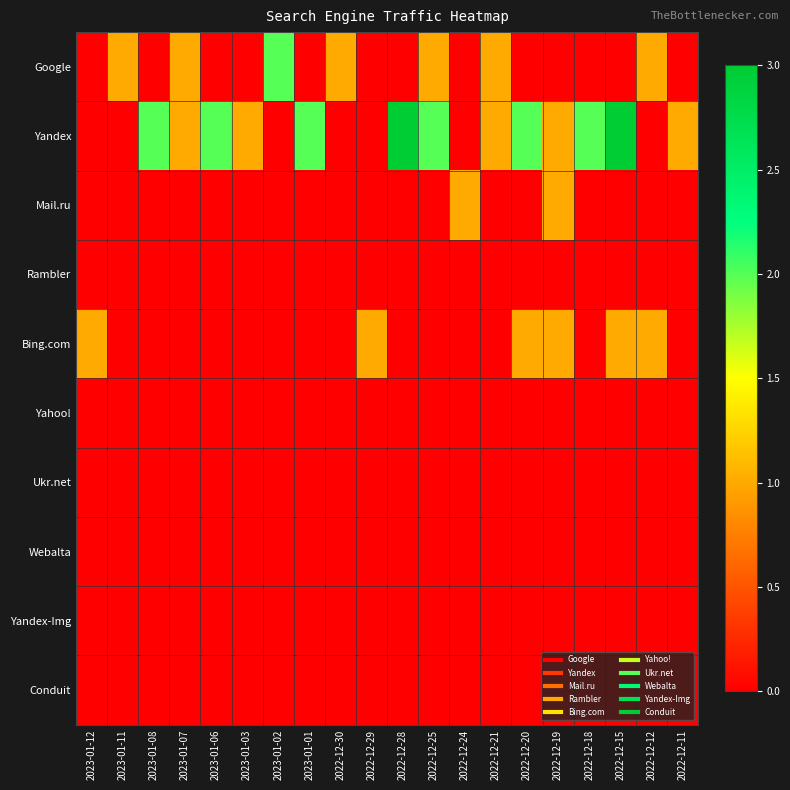

Reading right to left, what are all the values shown in this chart?

Google: 2022-12-11=0	2022-12-12=1	2022-12-15=0	2022-12-18=0	2022-12-19=0	2022-12-20=0	2022-12-21=1	2022-12-24=0	2022-12-25=1	2022-12-28=0	2022-12-29=0	2022-12-30=1	2023-01-01=0	2023-01-02=2	2023-01-03=0	2023-01-06=0	2023-01-07=1	2023-01-08=0	2023-01-11=1	2023-01-12=0
Yandex: 2022-12-11=1	2022-12-12=0	2022-12-15=3	2022-12-18=2	2022-12-19=1	2022-12-20=2	2022-12-21=1	2022-12-24=0	2022-12-25=2	2022-12-28=3	2022-12-29=0	2022-12-30=0	2023-01-01=2	2023-01-02=0	2023-01-03=1	2023-01-06=2	2023-01-07=1	2023-01-08=2	2023-01-11=0	2023-01-12=0
Mail.ru: 2022-12-11=0	2022-12-12=0	2022-12-15=0	2022-12-18=0	2022-12-19=1	2022-12-20=0	2022-12-21=0	2022-12-24=1	2022-12-25=0	2022-12-28=0	2022-12-29=0	2022-12-30=0	2023-01-01=0	2023-01-02=0	2023-01-03=0	2023-01-06=0	2023-01-07=0	2023-01-08=0	2023-01-11=0	2023-01-12=0
Rambler: 2022-12-11=0	2022-12-12=0	2022-12-15=0	2022-12-18=0	2022-12-19=0	2022-12-20=0	2022-12-21=0	2022-12-24=0	2022-12-25=0	2022-12-28=0	2022-12-29=0	2022-12-30=0	2023-01-01=0	2023-01-02=0	2023-01-03=0	2023-01-06=0	2023-01-07=0	2023-01-08=0	2023-01-11=0	2023-01-12=0
Bing.com: 2022-12-11=0	2022-12-12=1	2022-12-15=1	2022-12-18=0	2022-12-19=1	2022-12-20=1	2022-12-21=0	2022-12-24=0	2022-12-25=0	2022-12-28=0	2022-12-29=1	2022-12-30=0	2023-01-01=0	2023-01-02=0	2023-01-03=0	2023-01-06=0	2023-01-07=0	2023-01-08=0	2023-01-11=0	2023-01-12=1
Yahoo!: 2022-12-11=0	2022-12-12=0	2022-12-15=0	2022-12-18=0	2022-12-19=0	2022-12-20=0	2022-12-21=0	2022-12-24=0	2022-12-25=0	2022-12-28=0	2022-12-29=0	2022-12-30=0	2023-01-01=0	2023-01-02=0	2023-01-03=0	2023-01-06=0	2023-01-07=0	2023-01-08=0	2023-01-11=0	2023-01-12=0
Ukr.net: 2022-12-11=0	2022-12-12=0	2022-12-15=0	2022-12-18=0	2022-12-19=0	2022-12-20=0	2022-12-21=0	2022-12-24=0	2022-12-25=0	2022-12-28=0	2022-12-29=0	2022-12-30=0	2023-01-01=0	2023-01-02=0	2023-01-03=0	2023-01-06=0	2023-01-07=0	2023-01-08=0	2023-01-11=0	2023-01-12=0
Webalta: 2022-12-11=0	2022-12-12=0	2022-12-15=0	2022-12-18=0	2022-12-19=0	2022-12-20=0	2022-12-21=0	2022-12-24=0	2022-12-25=0	2022-12-28=0	2022-12-29=0	2022-12-30=0	2023-01-01=0	2023-01-02=0	2023-01-03=0	2023-01-06=0	2023-01-07=0	2023-01-08=0	2023-01-11=0	2023-01-12=0
Yandex-Img: 2022-12-11=0	2022-12-12=0	2022-12-15=0	2022-12-18=0	2022-12-19=0	2022-12-20=0	2022-12-21=0	2022-12-24=0	2022-12-25=0	2022-12-28=0	2022-12-29=0	2022-12-30=0	2023-01-01=0	2023-01-02=0	2023-01-03=0	2023-01-06=0	2023-01-07=0	2023-01-08=0	2023-01-11=0	2023-01-12=0
Conduit: 2022-12-11=0	2022-12-12=0	2022-12-15=0	2022-12-18=0	2022-12-19=0	2022-12-20=0	2022-12-21=0	2022-12-24=0	2022-12-25=0	2022-12-28=0	2022-12-29=0	2022-12-30=0	2023-01-01=0	2023-01-02=0	2023-01-03=0	2023-01-06=0	2023-01-07=0	2023-01-08=0	2023-01-11=0	2023-01-12=0